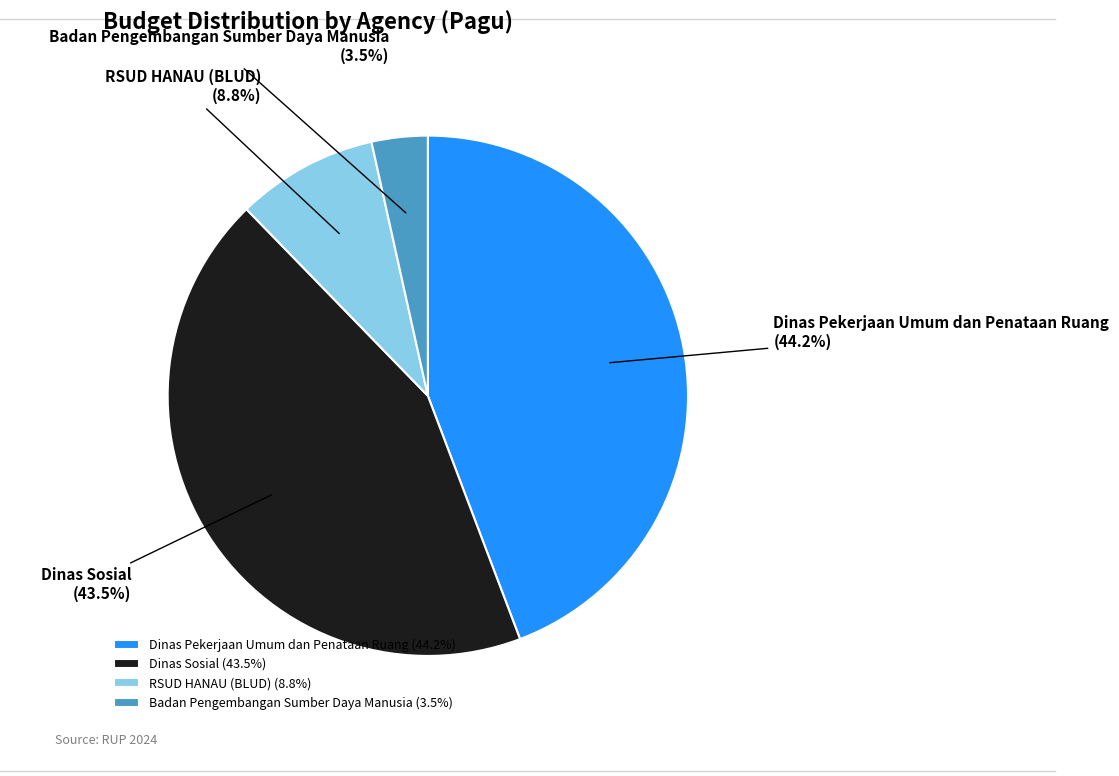

Between RSUD HANAU (BLUD) and Dinas Pekerjaan Umum dan Penataan Ruang, which is larger?

Dinas Pekerjaan Umum dan Penataan Ruang